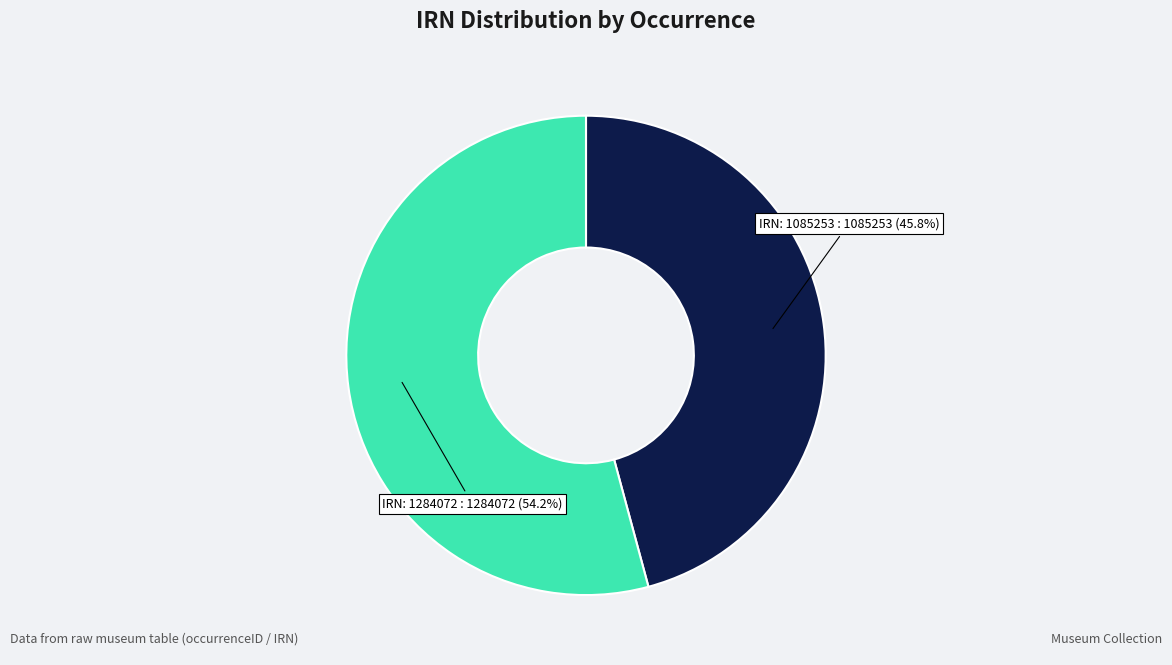

Is there a majority slice in this chart?

Yes